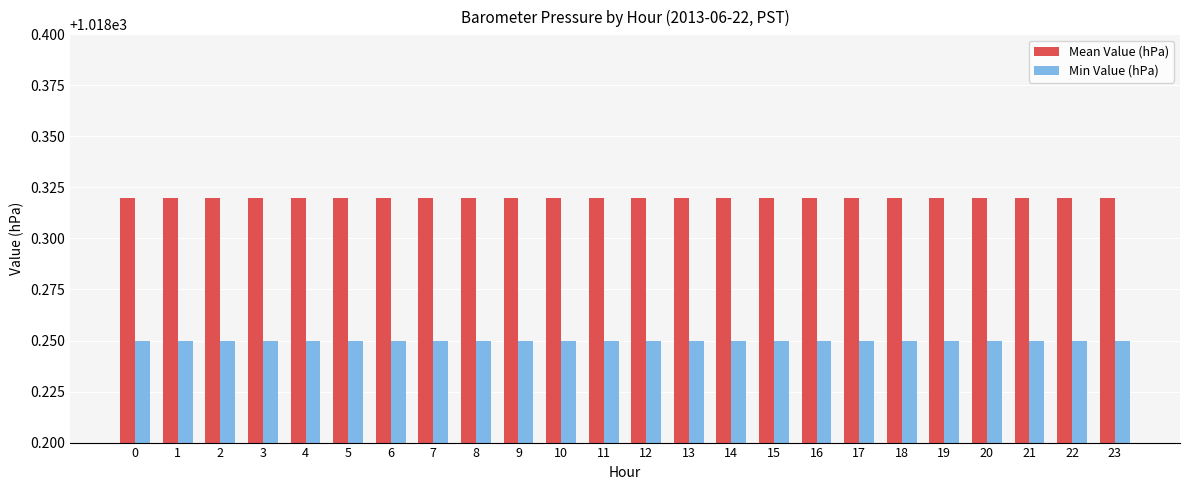

What is the sum of the Mean Value (hPa) values at 10 and 23?

2036.6